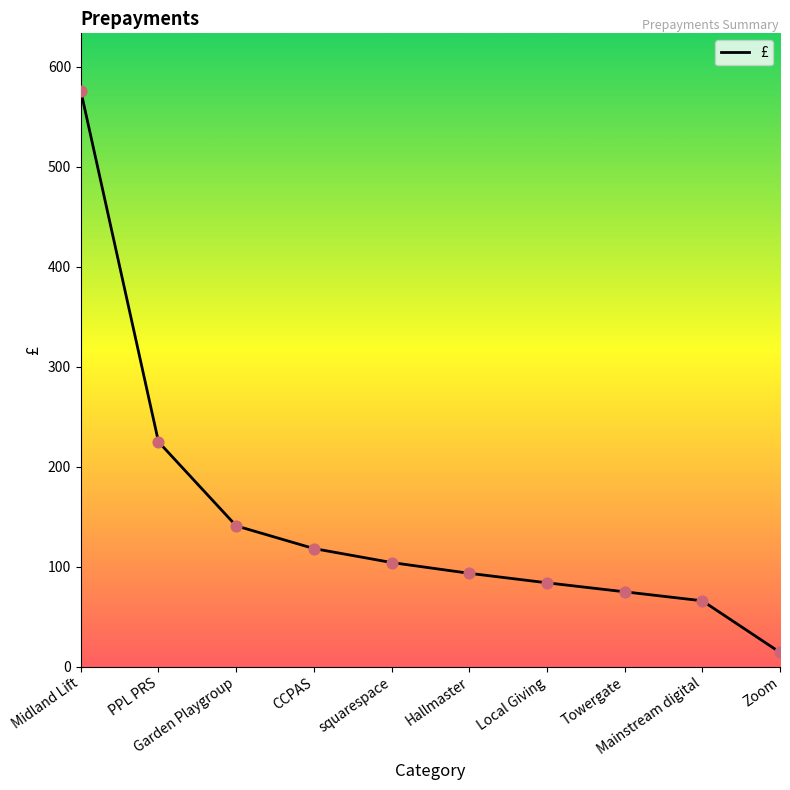

Approximately how many times larger is the value at Midland Lift compared to Garden Playgroup?

4.1